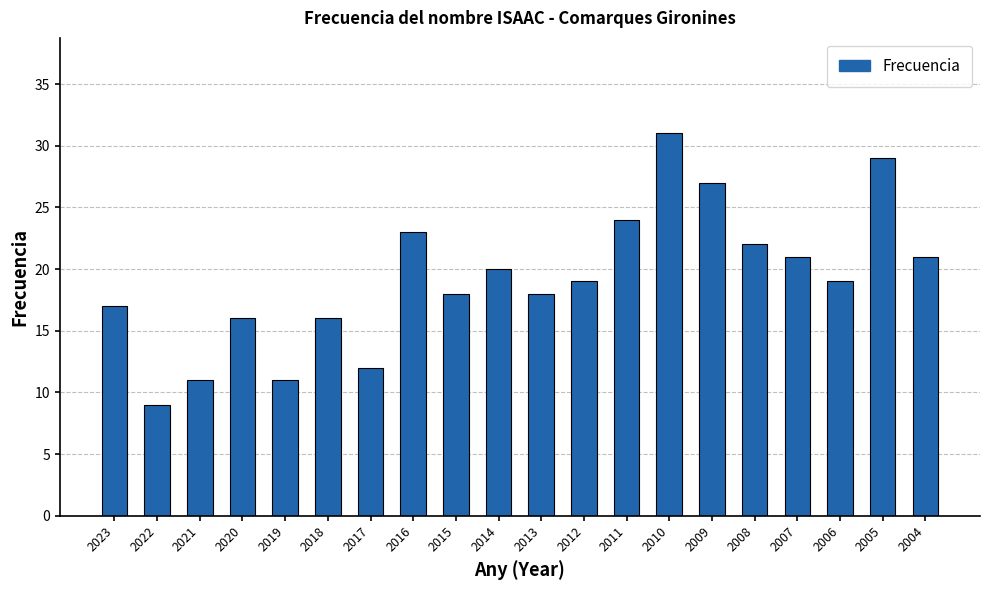

The value at 2015 is 18. True or false?

True